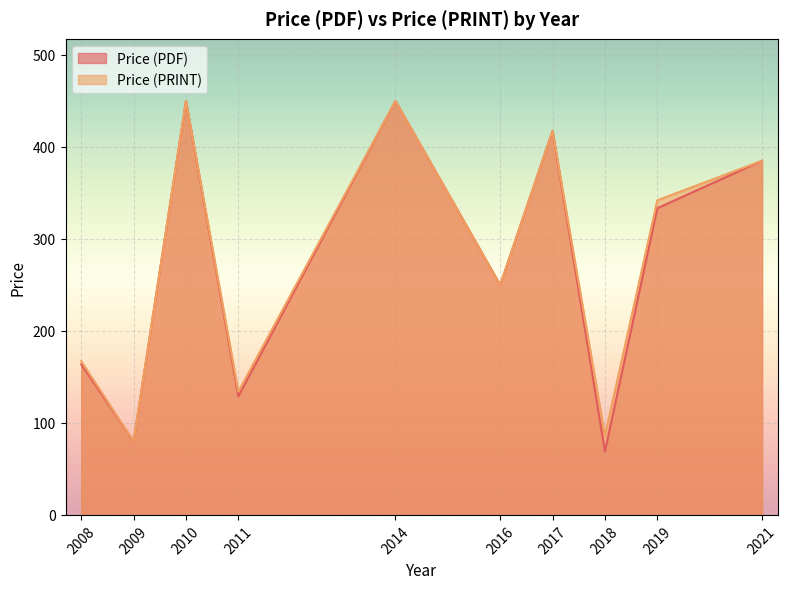

What is the difference between the Price (PDF) values at 2019 and 2008?

169.6